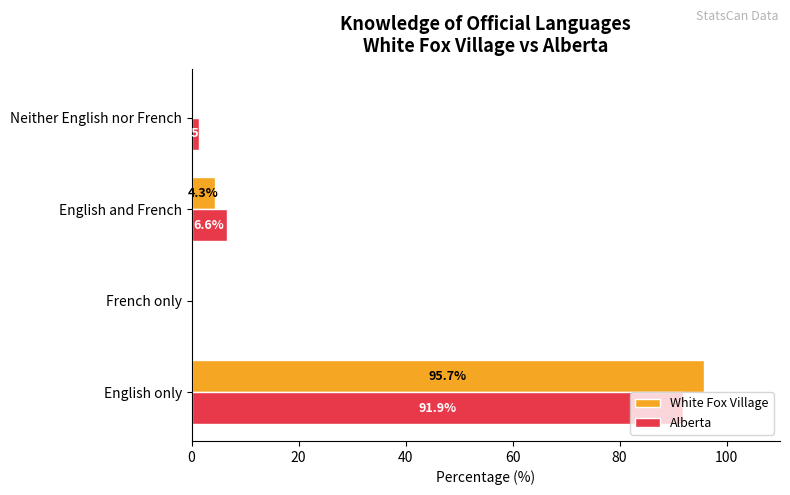

The Alberta series shows 6.6 at English and French. True or false?

True